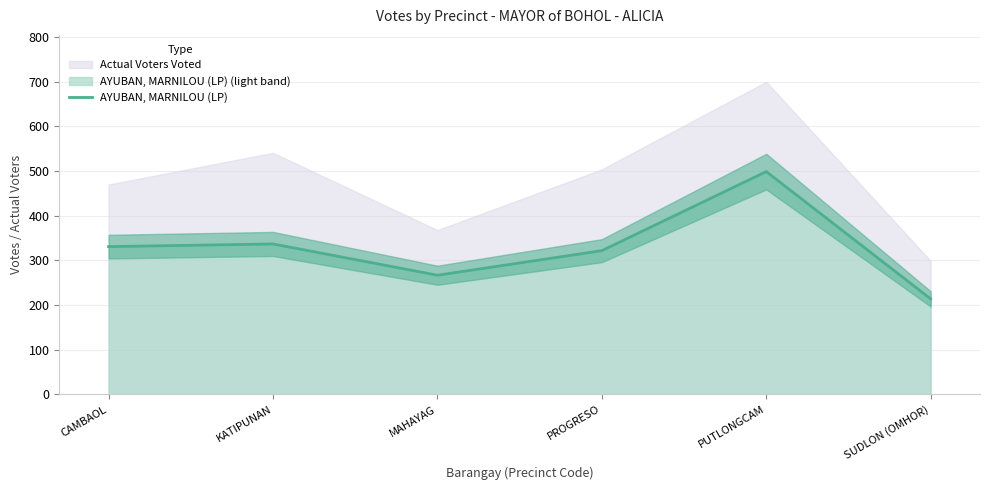

True or false: the data has more than 0 interior local peaks.

True